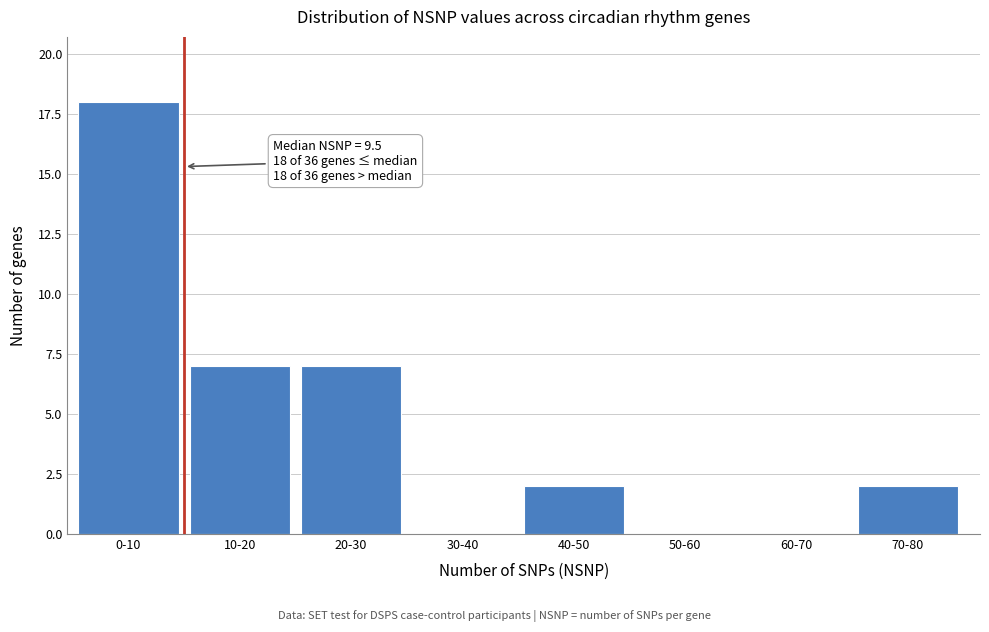

Reading left to right, extract all data points from this chart.

0-10=18	10-20=7	20-30=7	30-40=0	40-50=2	50-60=0	60-70=0	70-80=2